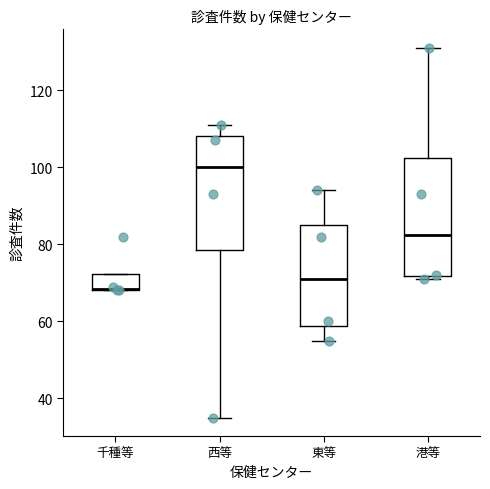

Which box has the highest median line?

西等